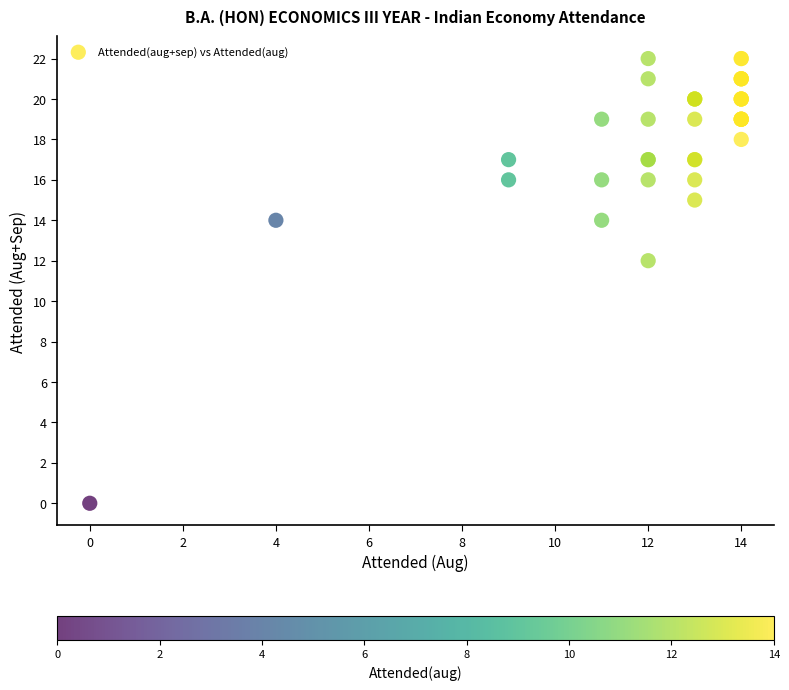

What Y value in the scatter plot is closest to 11?

12